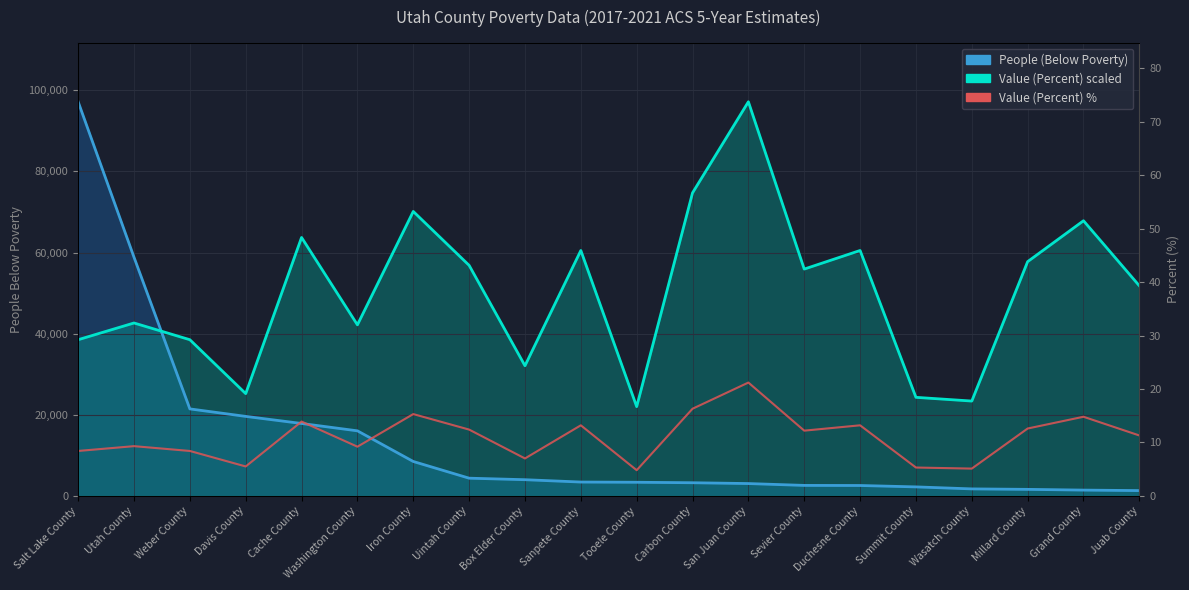

How many data points are less than 12?

10